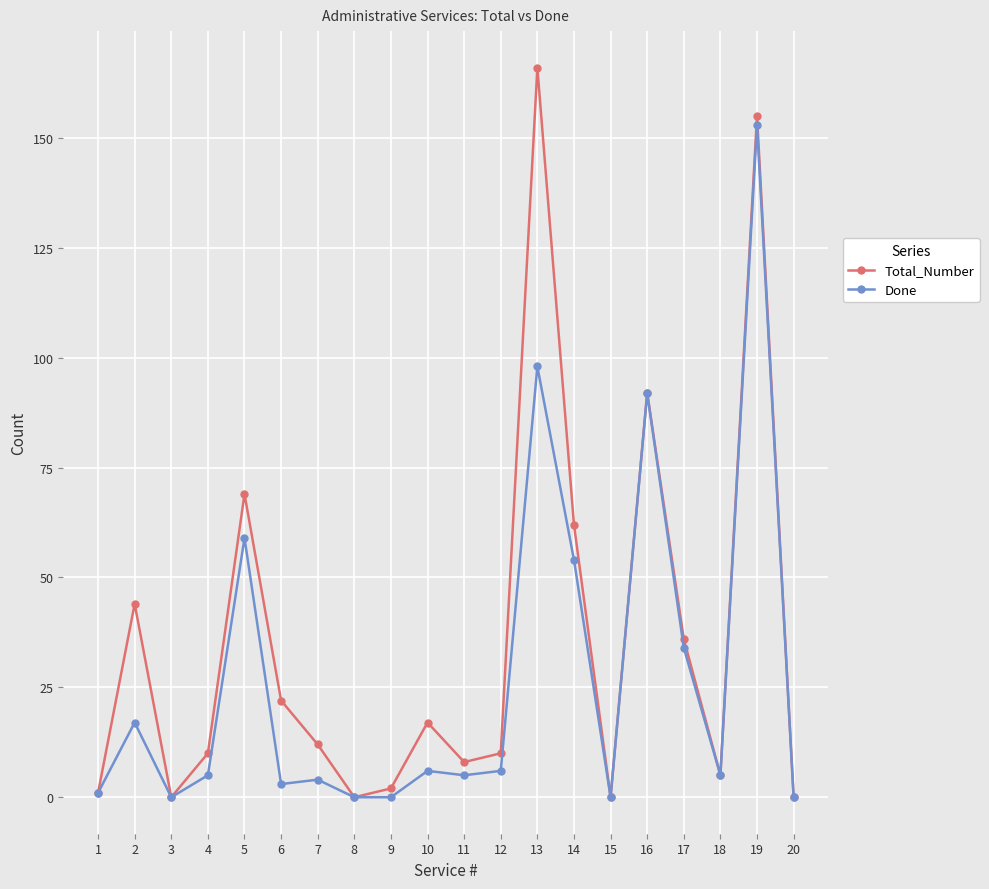

Rank the series at 2 from highest to lowest value.

Total_Number, Done